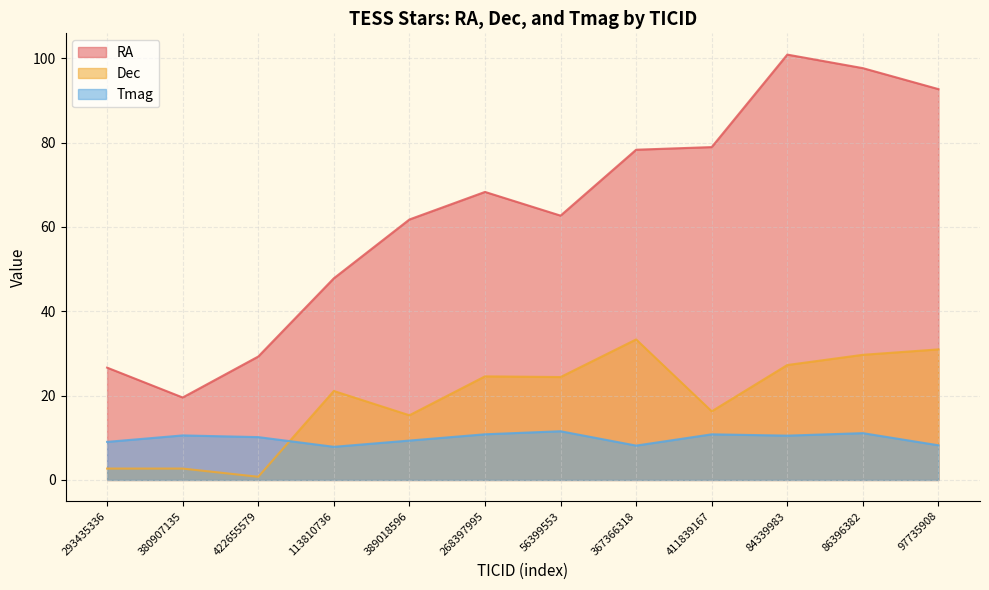

What is the sum of the RA values at 367366318 and 97735908?

171.0